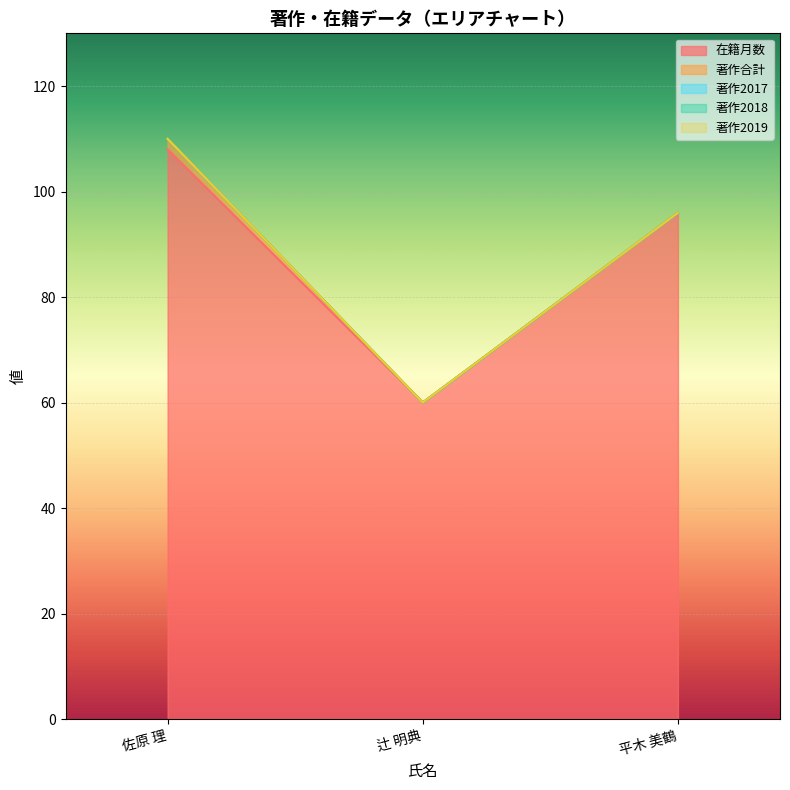

Between 平木 美鶴 and 佐原 理, which is larger?

佐原 理